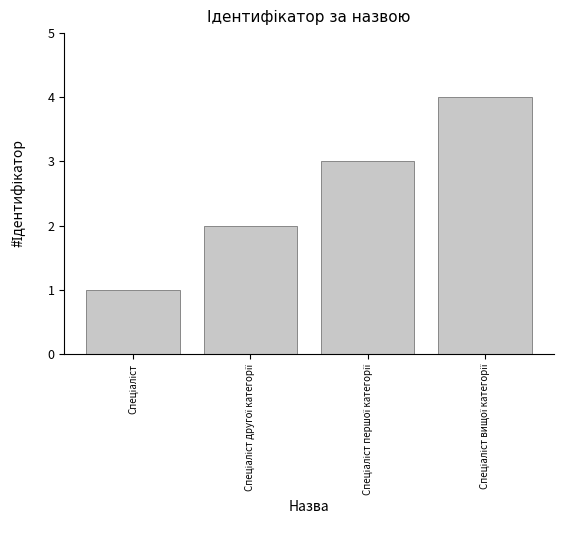

What is the greatest value displayed?

4